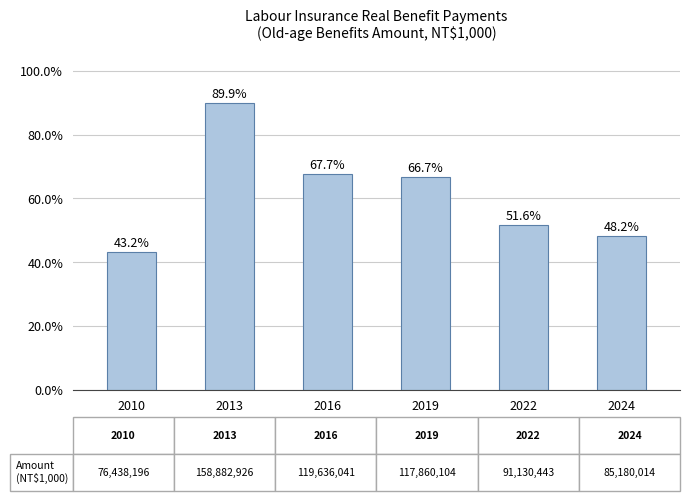

What is the difference between the maximum and minimum values?

46.6